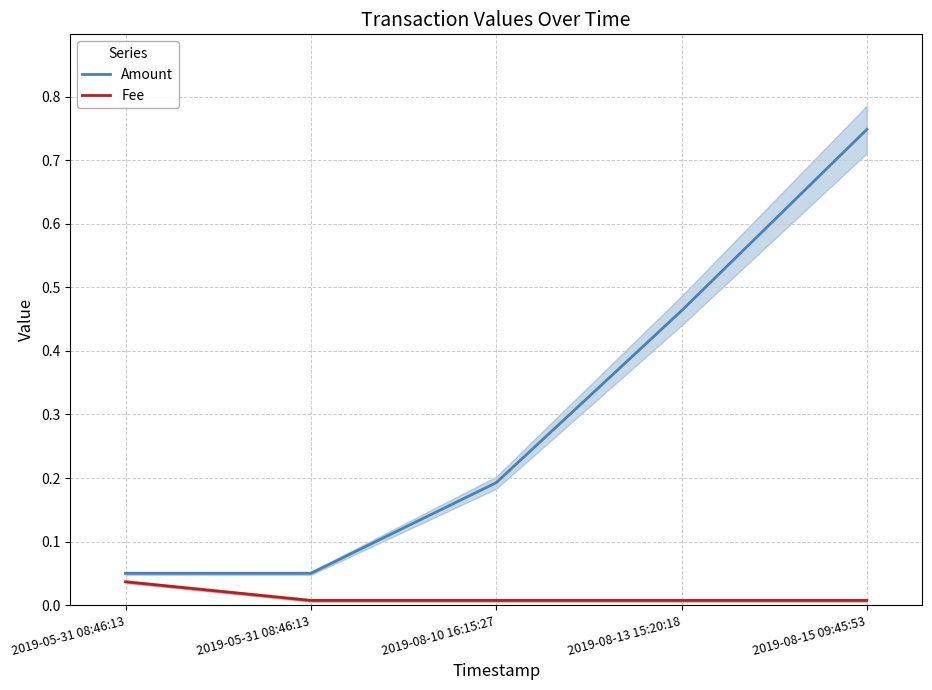

How many lines are shown in the chart?

2